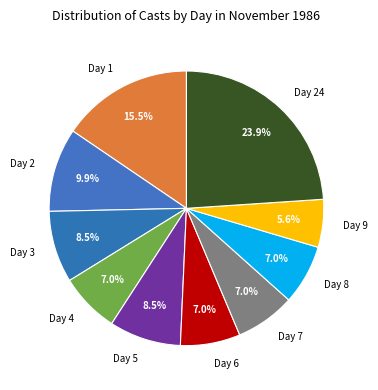

What is the total percentage of Day 2 and Day 4?

16.9%